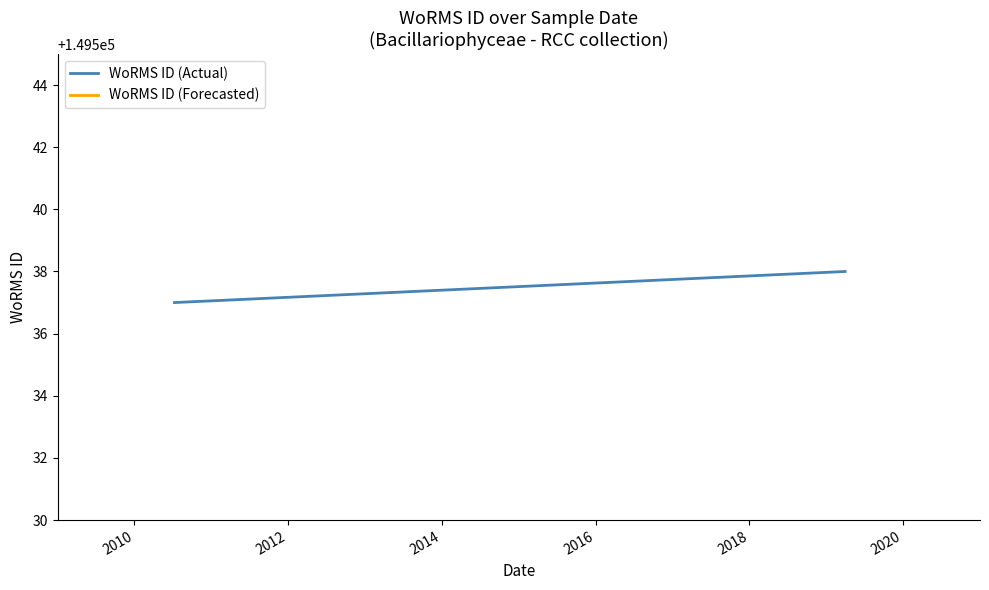

Rank the categories by value from highest to lowest.

01-04-2019, 01-04-2019, 01-04-2019, 01-04-2019, 10-07-2010